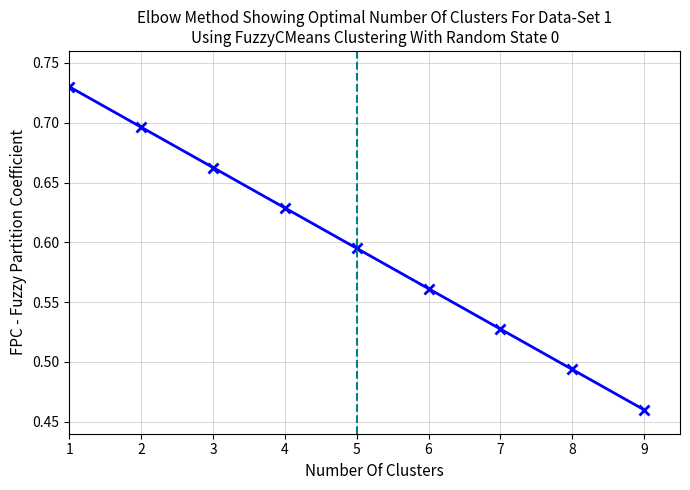

At which category does the chart reach its minimum across all series?

9